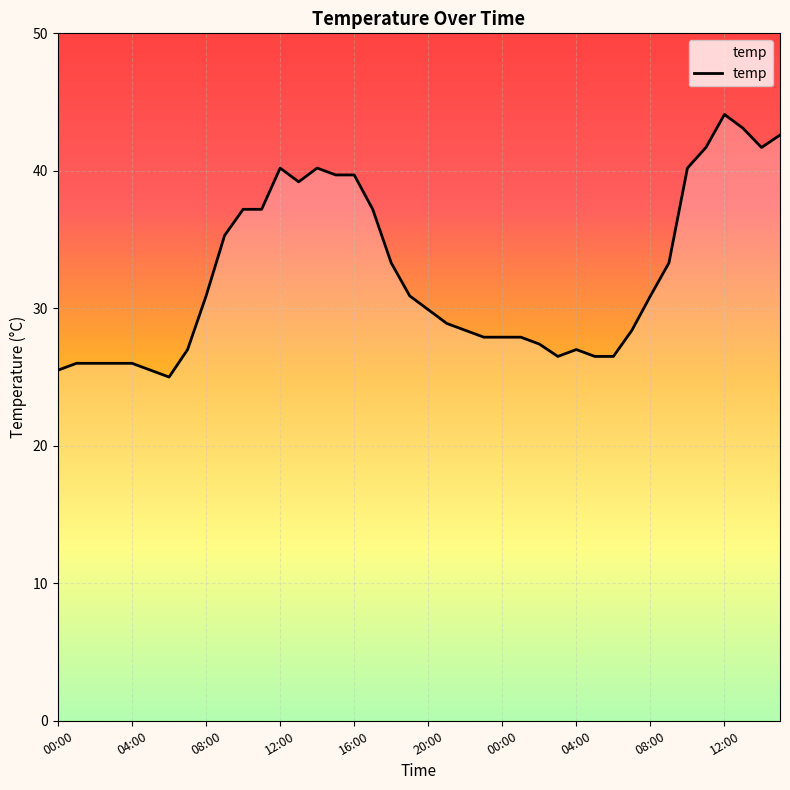

What is the maximum value shown in the chart?

44.1